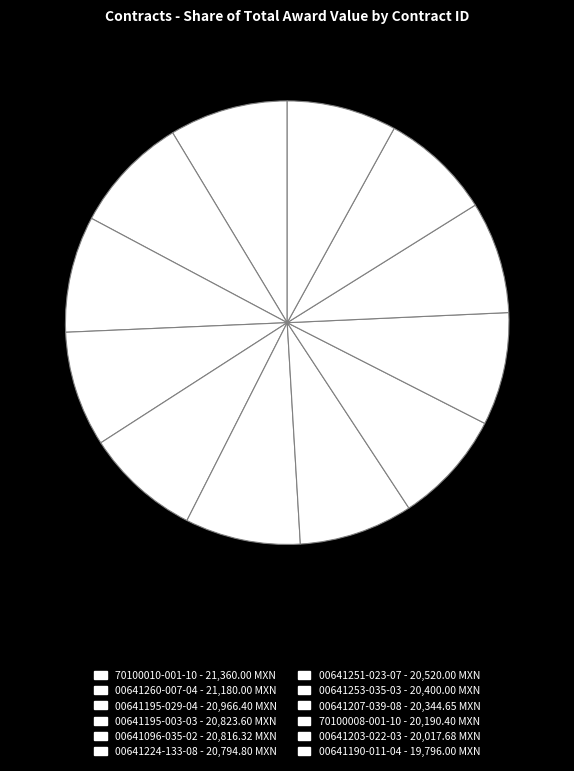

Do 00641207-039-08 and 70100010-001-10 together represent more than half of the pie?

No